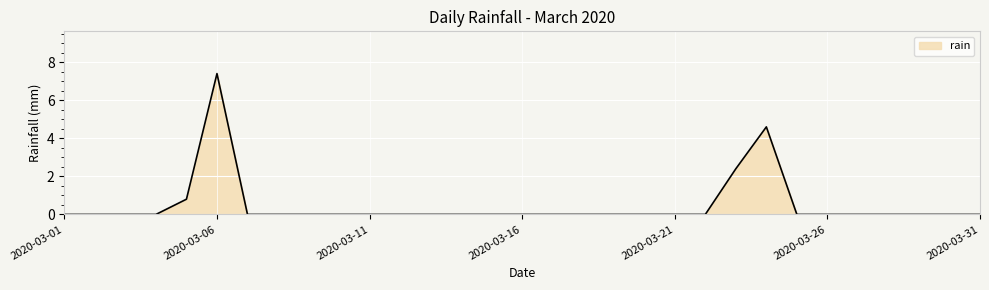

How many series are shown in this chart?

1